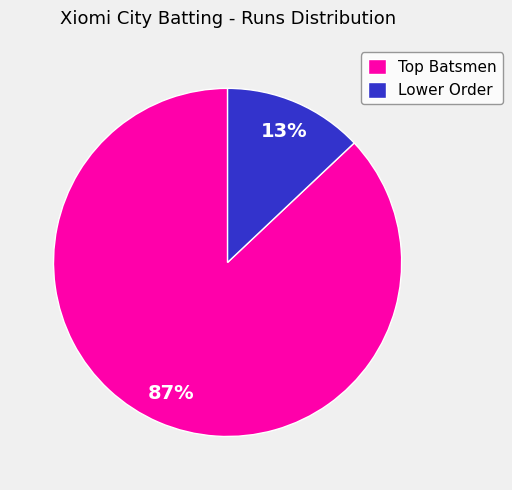

Rank the categories by value from lowest to highest.

Lower Order, Top Batsmen